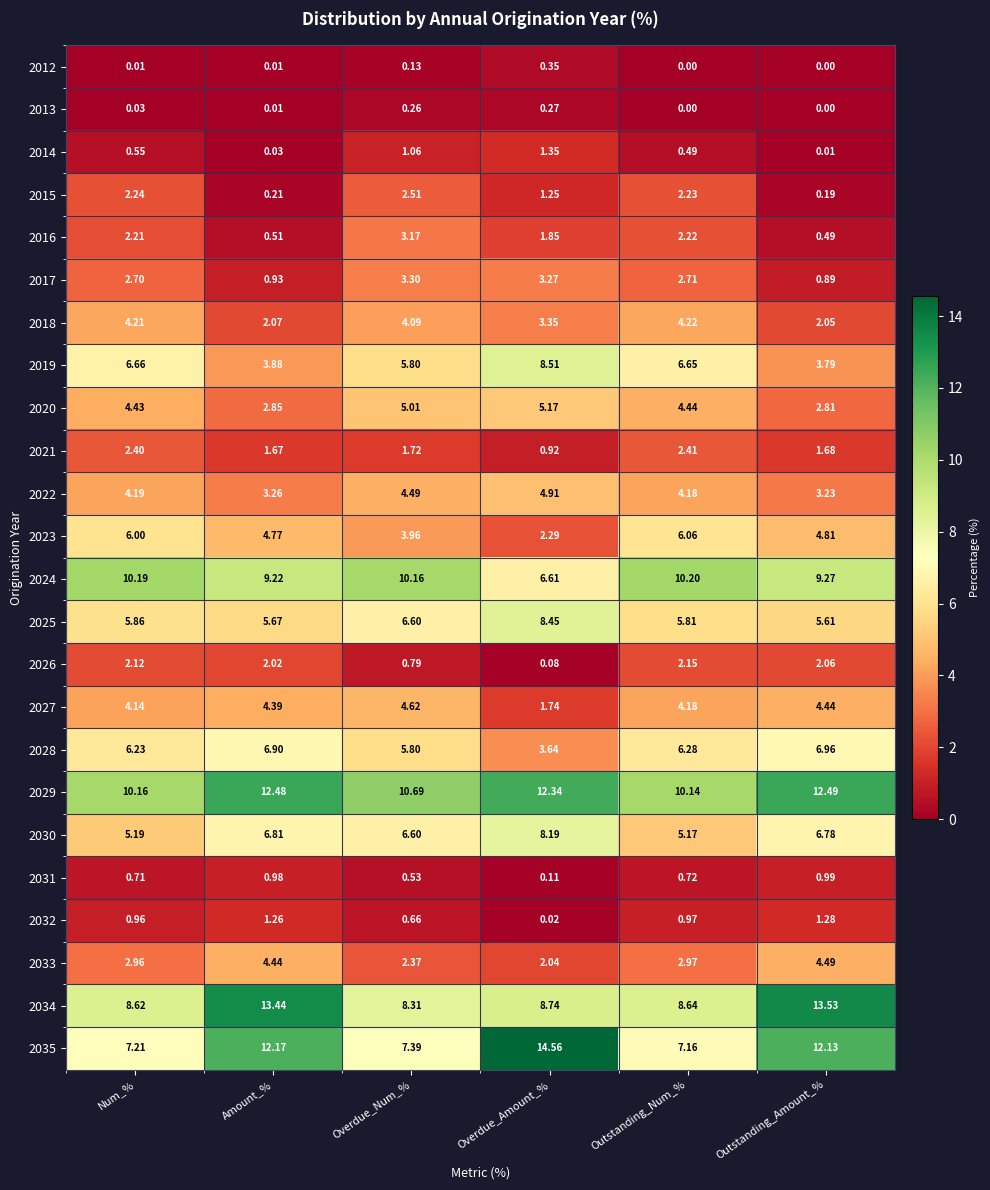

At which label does 2026 first exceed 2?

Num_%